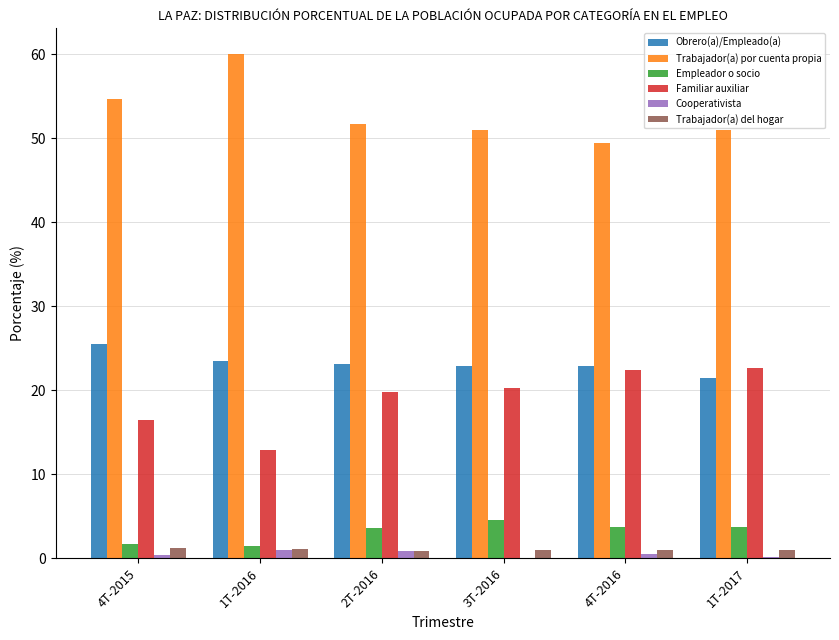

How many series are shown in this chart?

6